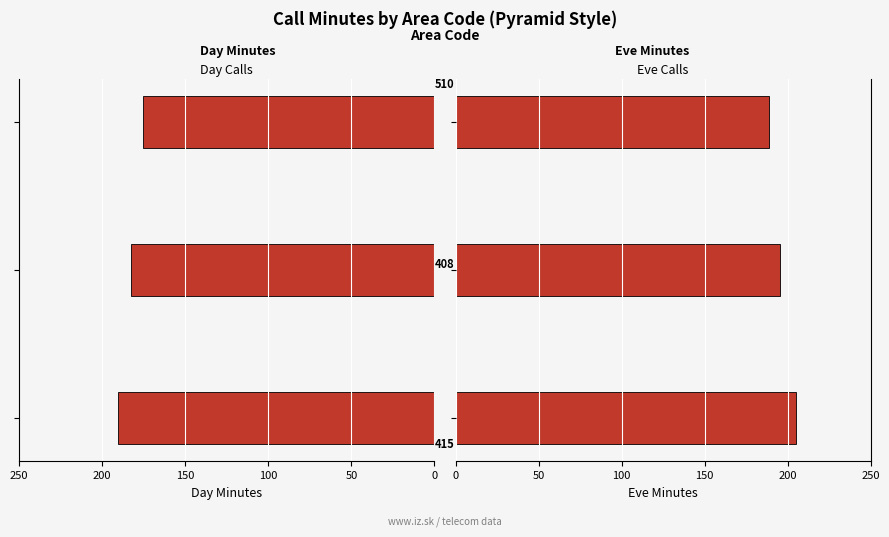

How many data points in total_eve_minutes are less than 195?

1